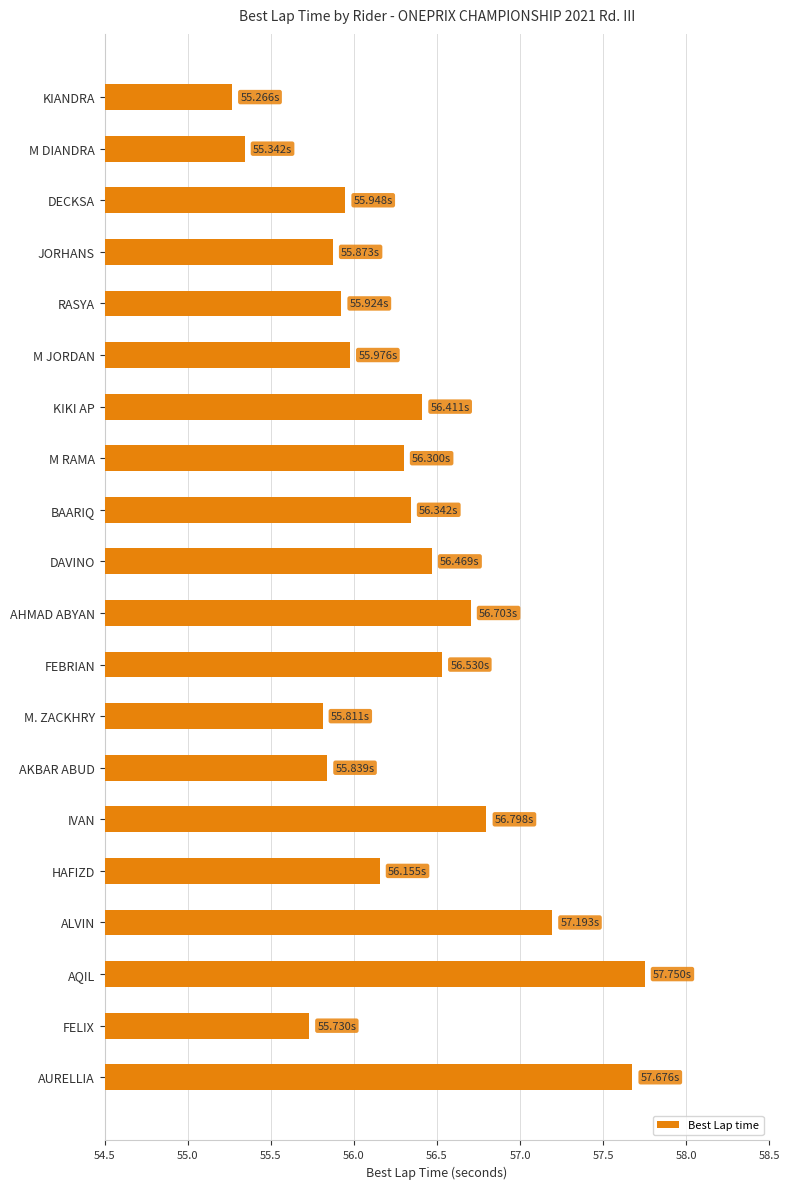

Which has a higher value, BAARIQ or AKBAR ABUD?

BAARIQ